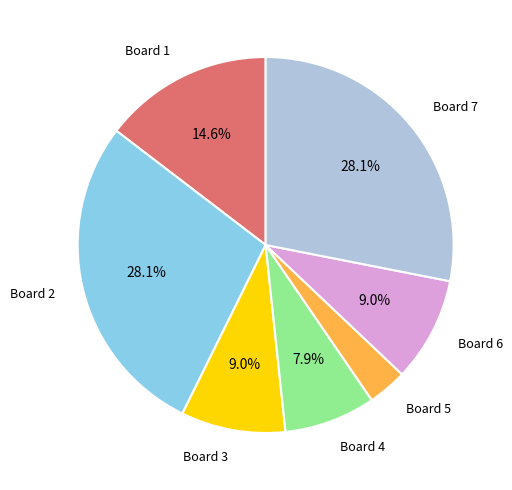

Is there any slice that represents more than half of the pie?

No